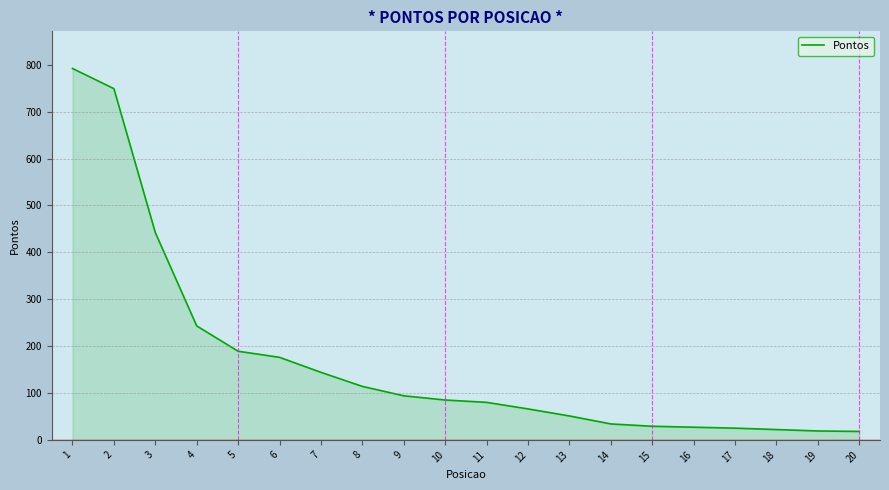

Approximately how many times larger is the value at 1 compared to 8?

6.9